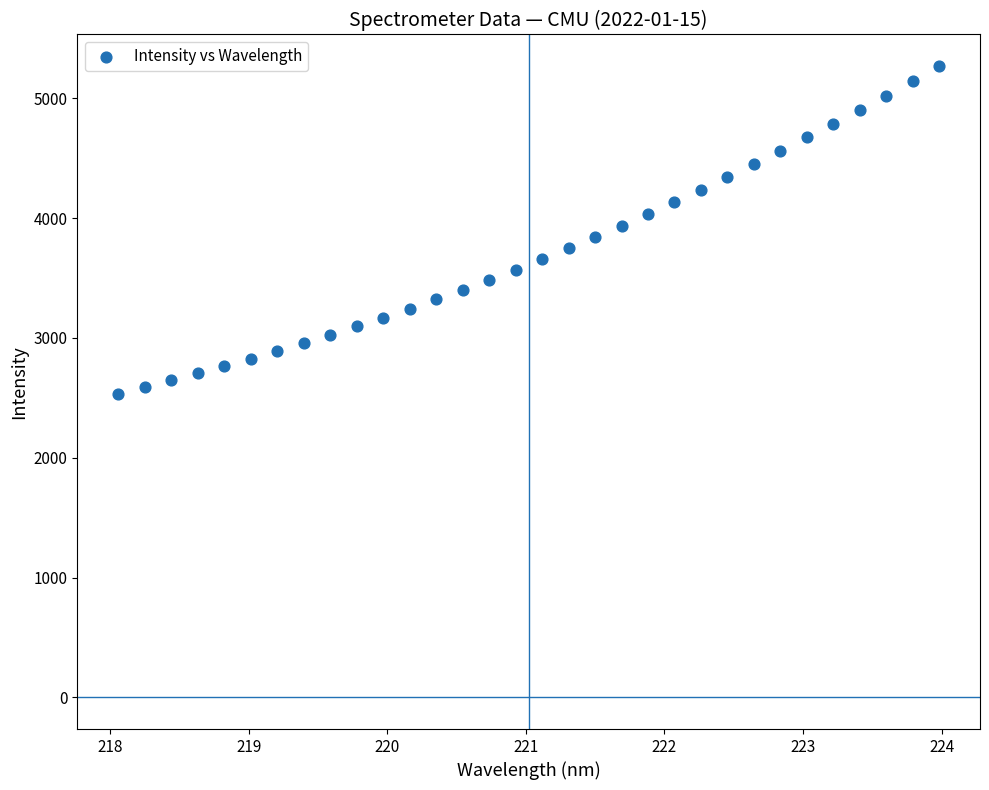

What is the range of Y values (max minus min)?

2734.0